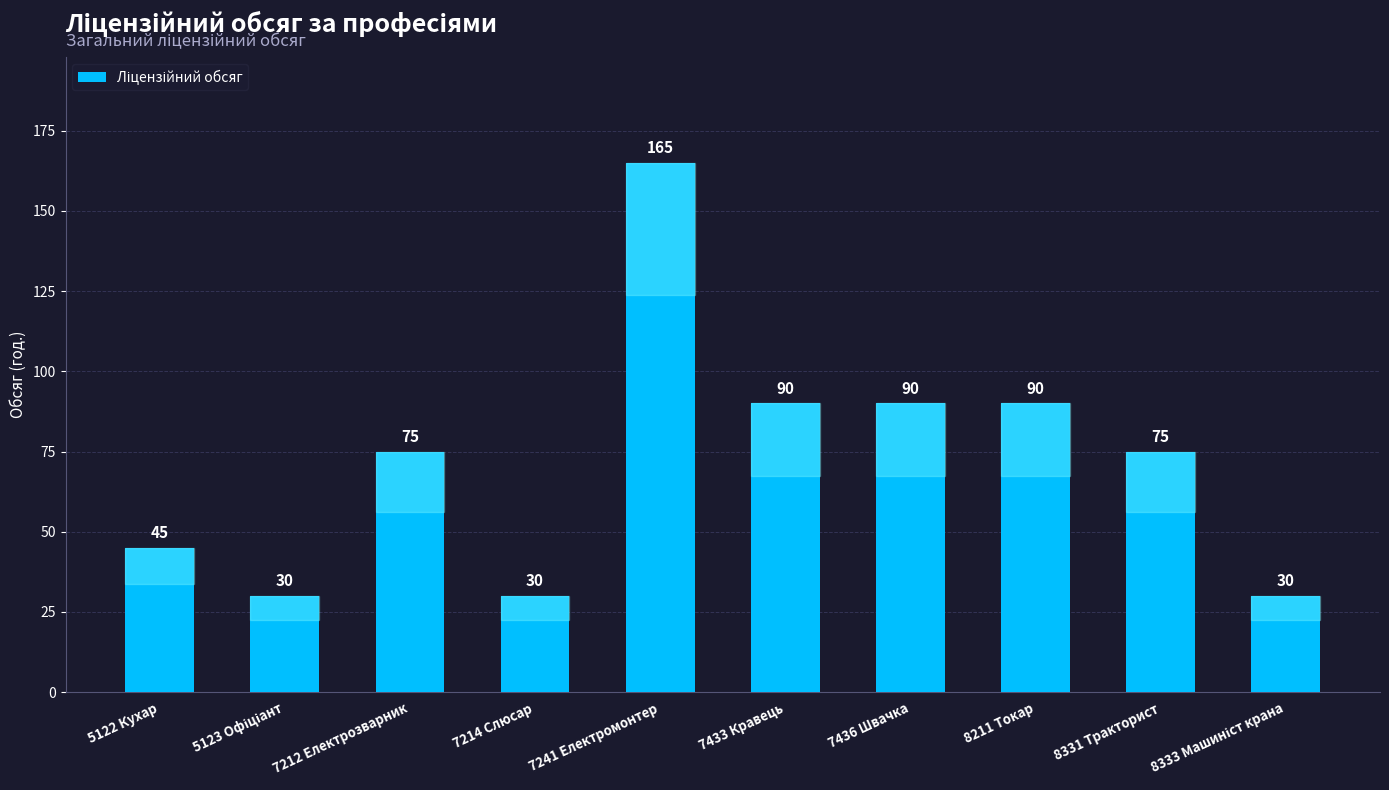

The value at 7433 Кравець is 90. True or false?

True